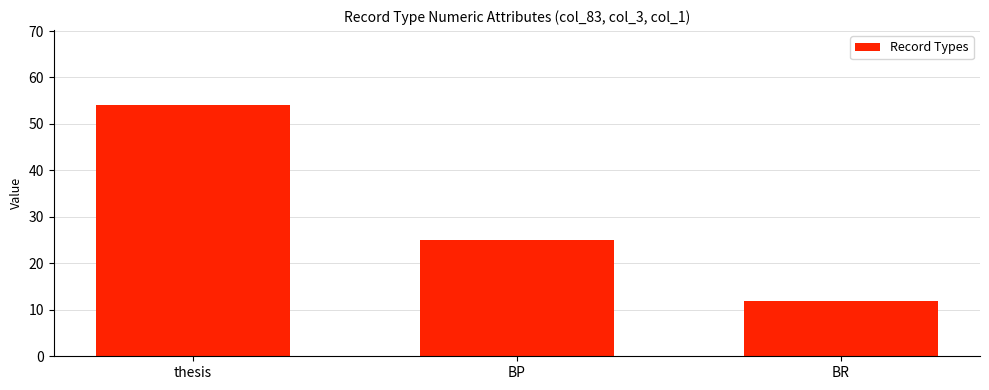

Which has a higher value, thesis or BP?

thesis